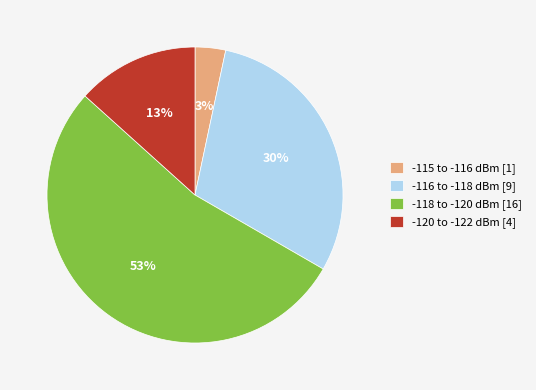

What percentage is the -120 to -122 dBm [4] slice, to the nearest percent?

13%